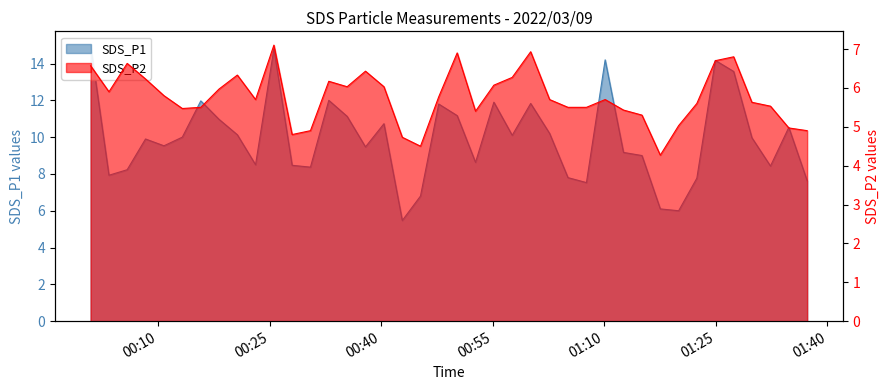

True or false: SDS_P2 and SDS_P1 intersect in this chart.

False